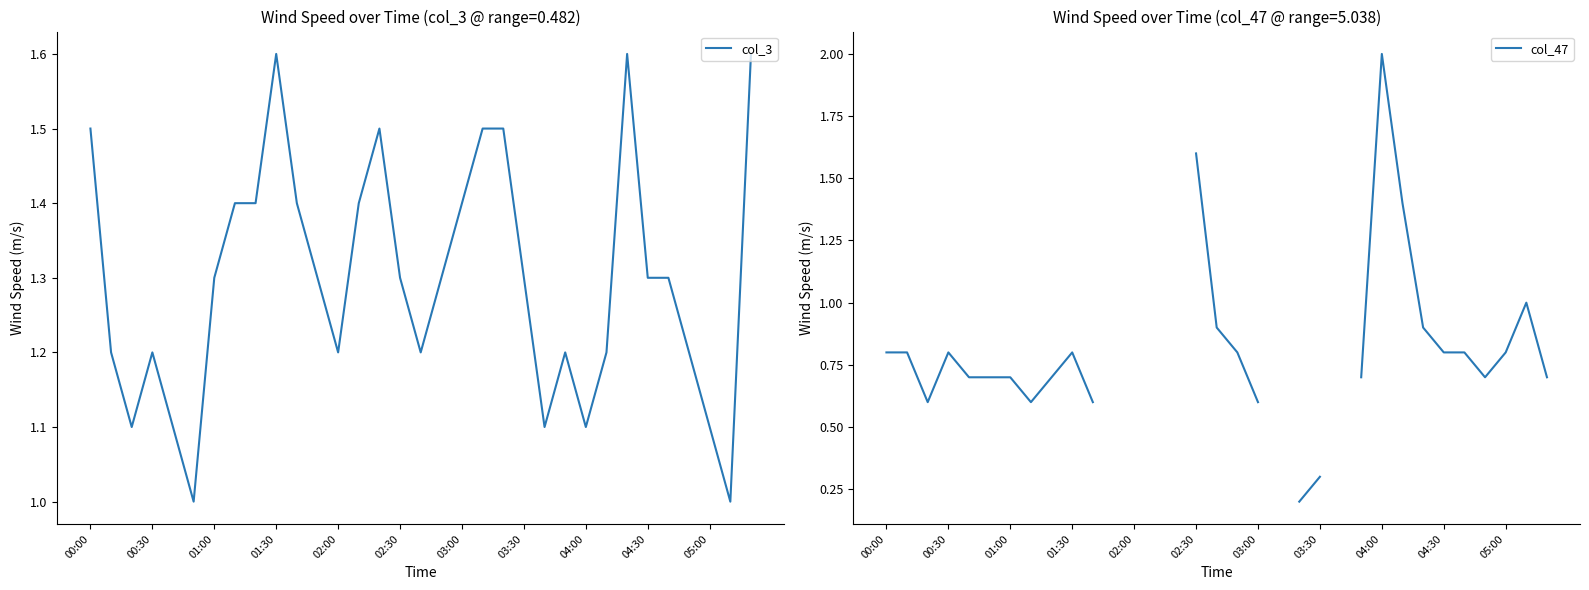

The value of col_3 at 01:00 is 1.7. True or false?

False